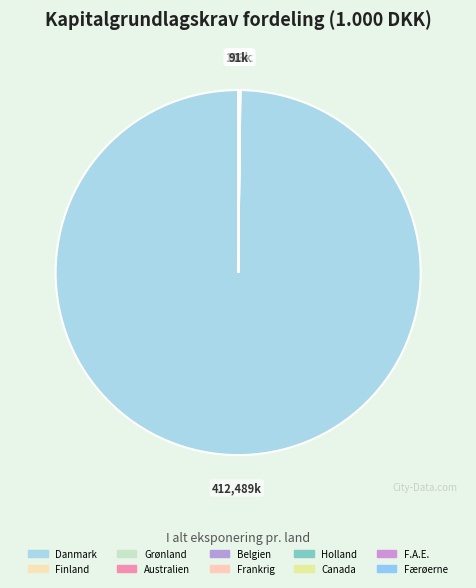

Rank the categories by value from highest to lowest.

Danmark, Grønland, Belgien, Forenede Arabiske Emirater, Færøerne, Frankrig, Holland, Australien, Finland, Canada